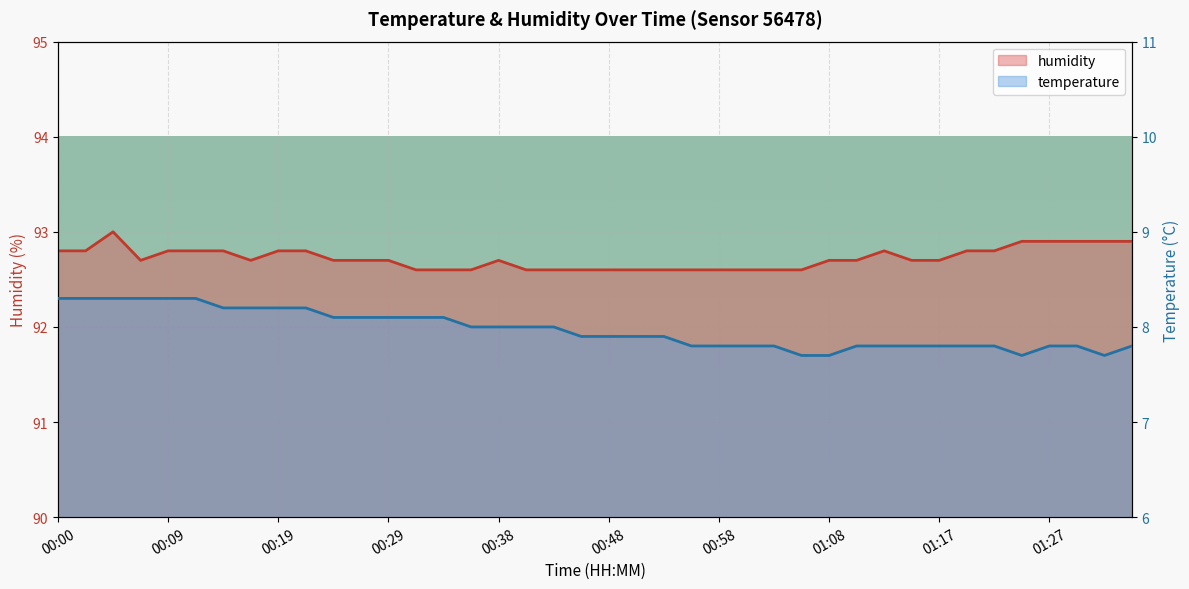

True or false: humidity has more than 2 points higher than both neighbors.

True